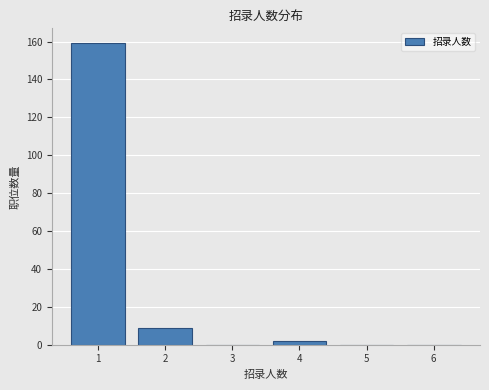

Reading left to right, transcribe this chart: for each bar, give the range it covers on the x-axis and its height. The values are not printed on the chart, so give them approximately, as read against the axis.

0.5 to 1.5: 160
1.5 to 2.5: 10
2.5 to 3.5: 0
3.5 to 4.5: 2
4.5 to 5.5: 0
5.5 to 6.5: 0